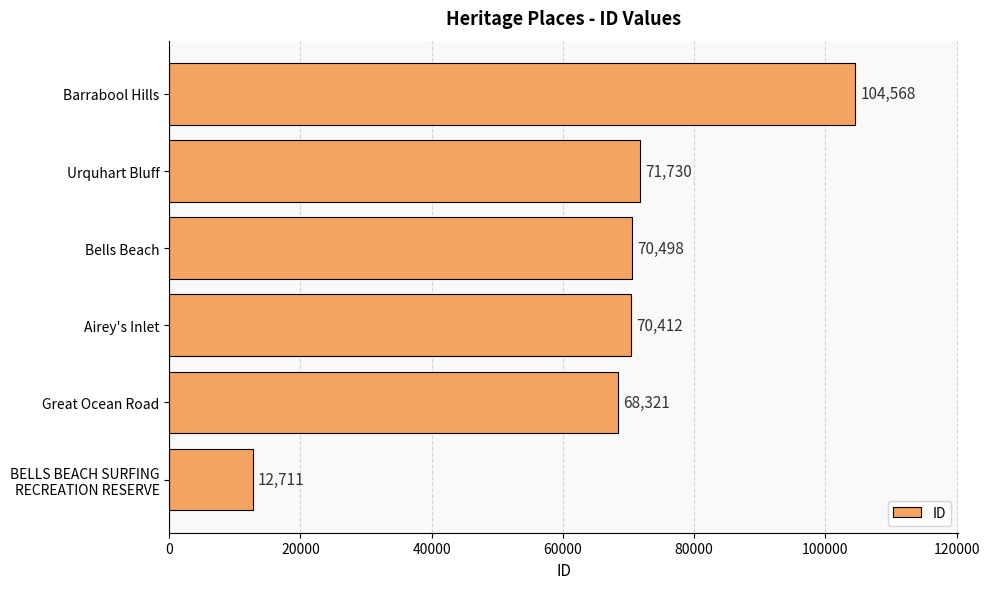

How many series are shown in this chart?

1